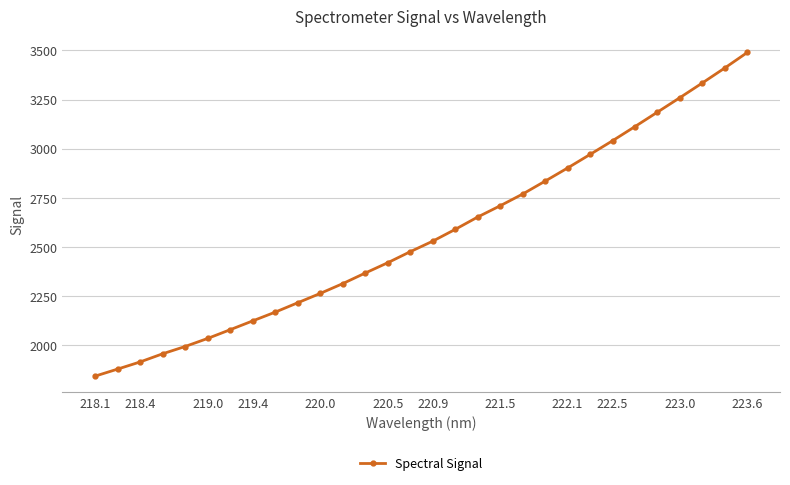

What is the difference between the second highest and minimum values?

1567.7